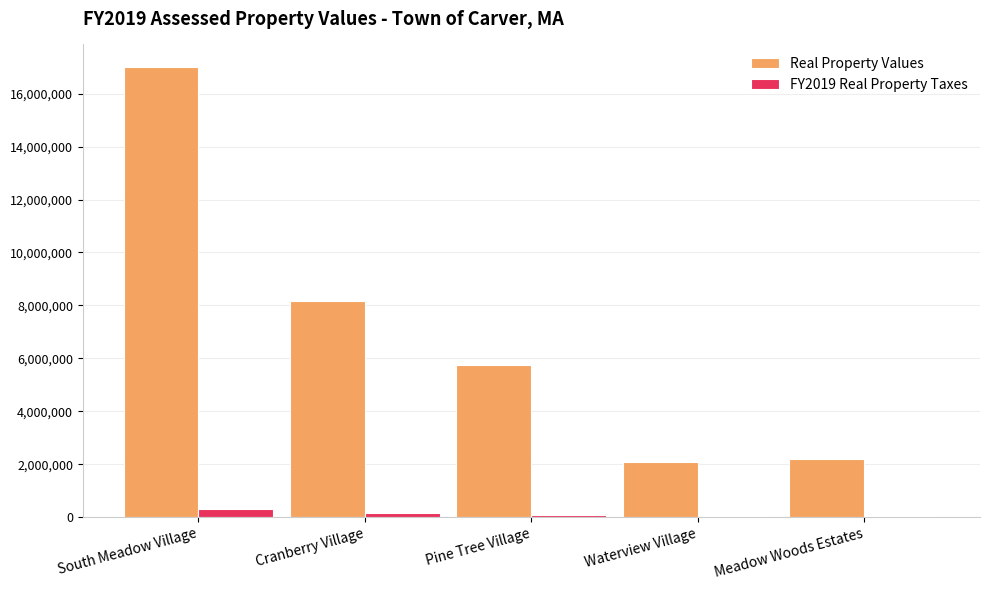

At which category is the sum across all series the highest?

South Meadow Village